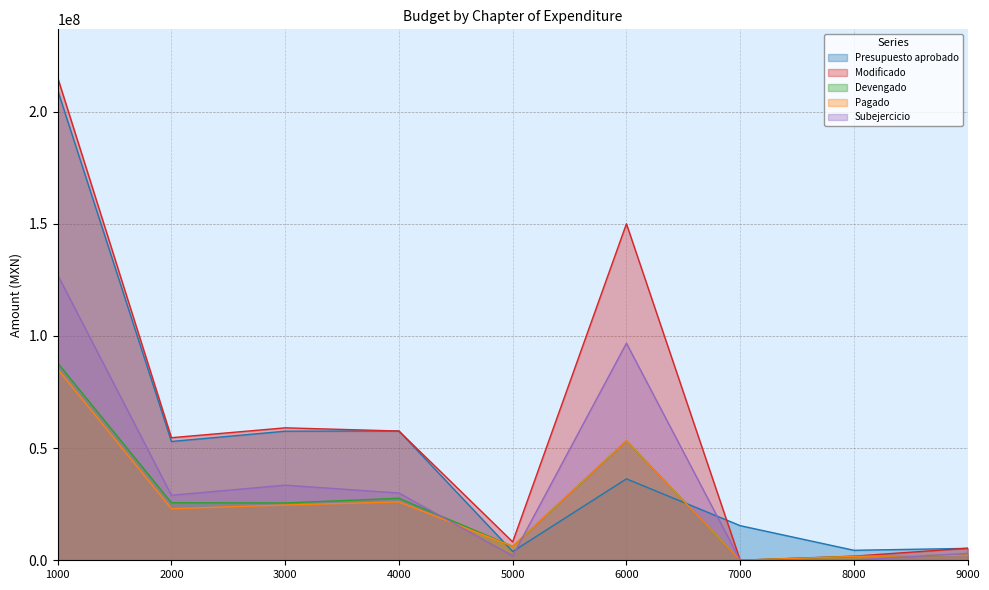

Does the chart display data point markers on the line(s)?

No